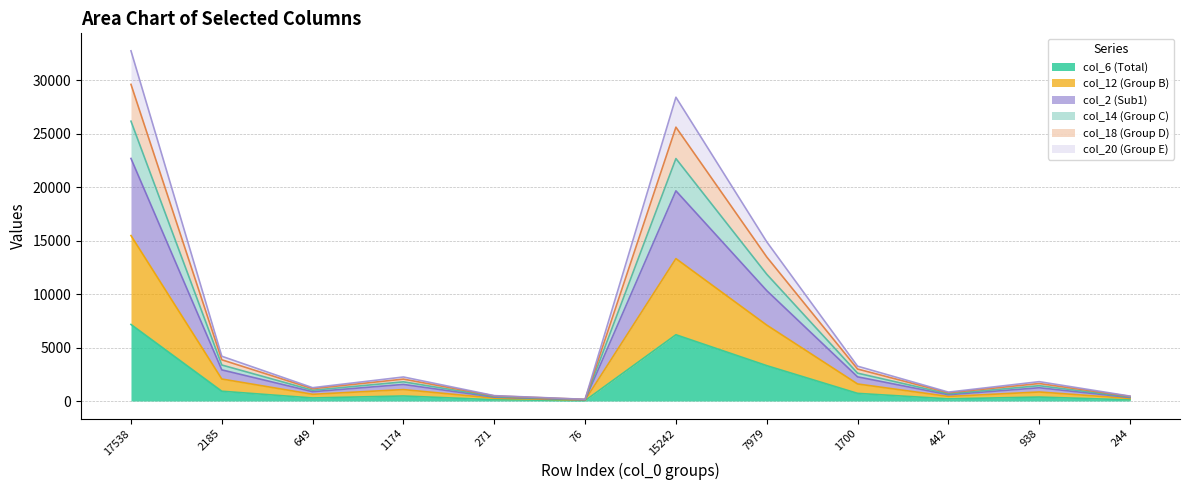

The col_14 (Group C) series shows 22677 at 15242. True or false?

True